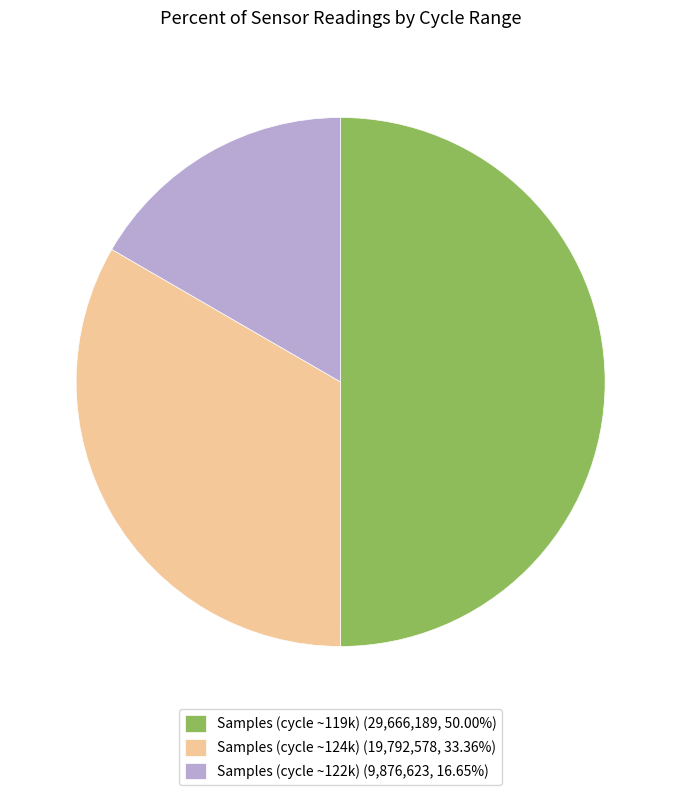

Approximately how many times larger is the value at Samples (cycle ~124k) (19,792,578, 33.36%) compared to Samples (cycle ~119k) (29,666,189, 50.00%)?

0.7